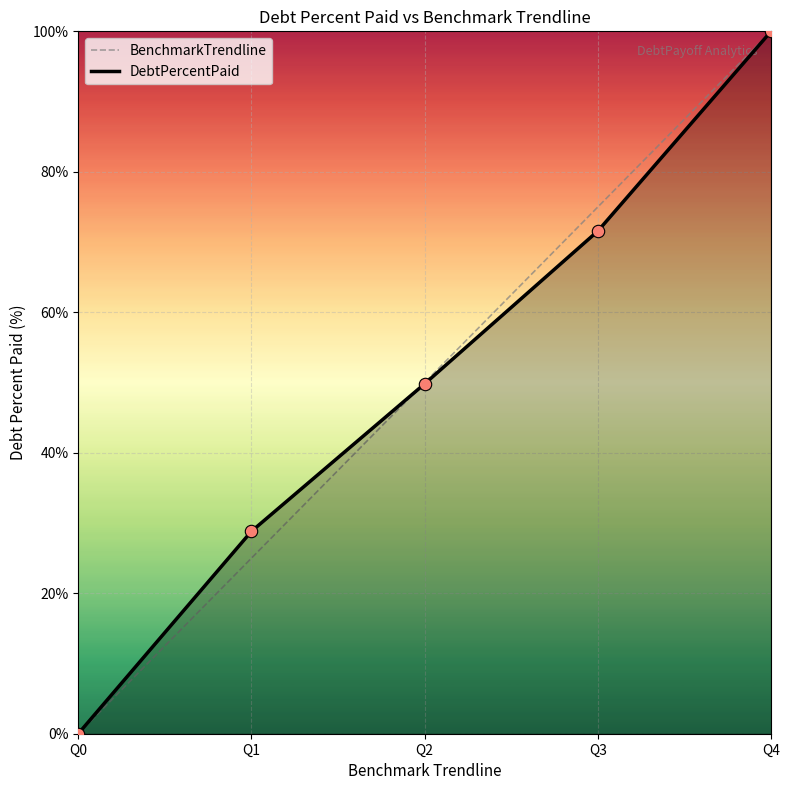

Is the value of BenchmarkTrendline at Q3 greater than the value of DebtPercentPaid at Q1?

Yes